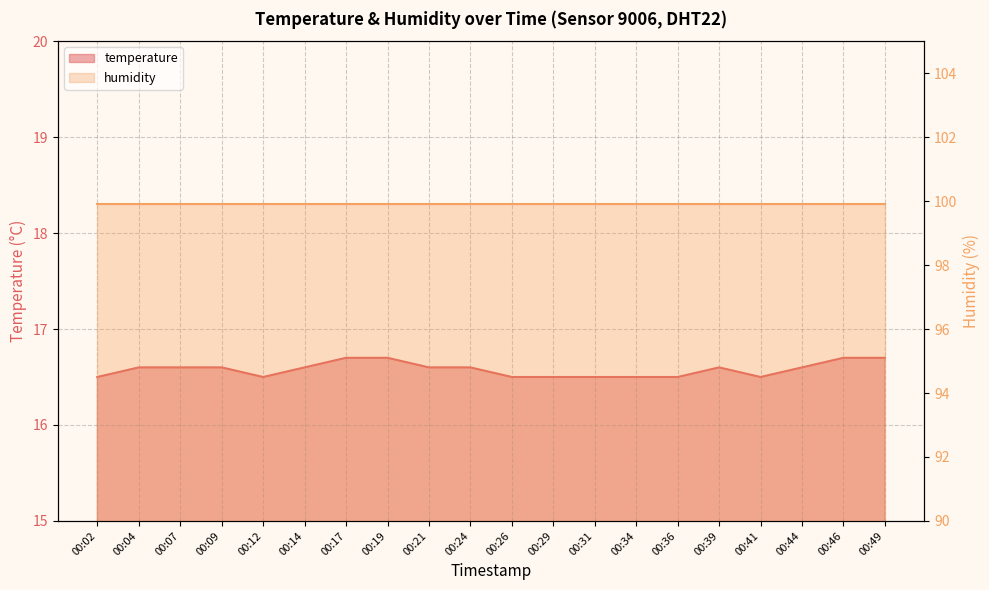

What is the sum of the values at 00:14 and 00:44?

33.2